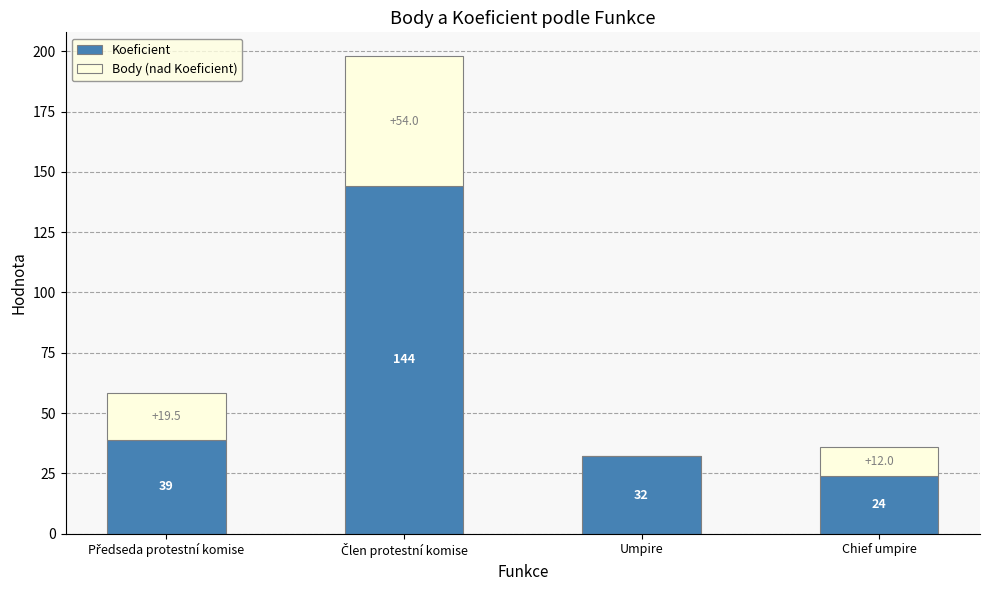

The value of Koeficient at Umpire is 32.0. True or false?

True